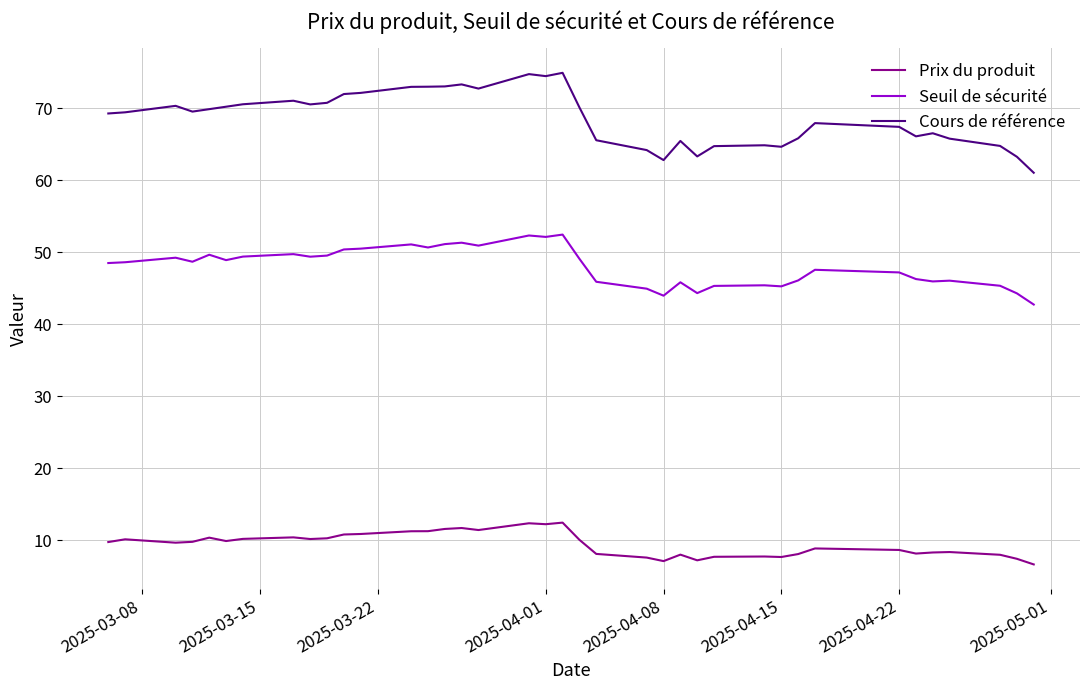

Rank the series at 2025-03-27 from highest to lowest value.

Cours de référence, Seuil de sécurité, Prix du produit